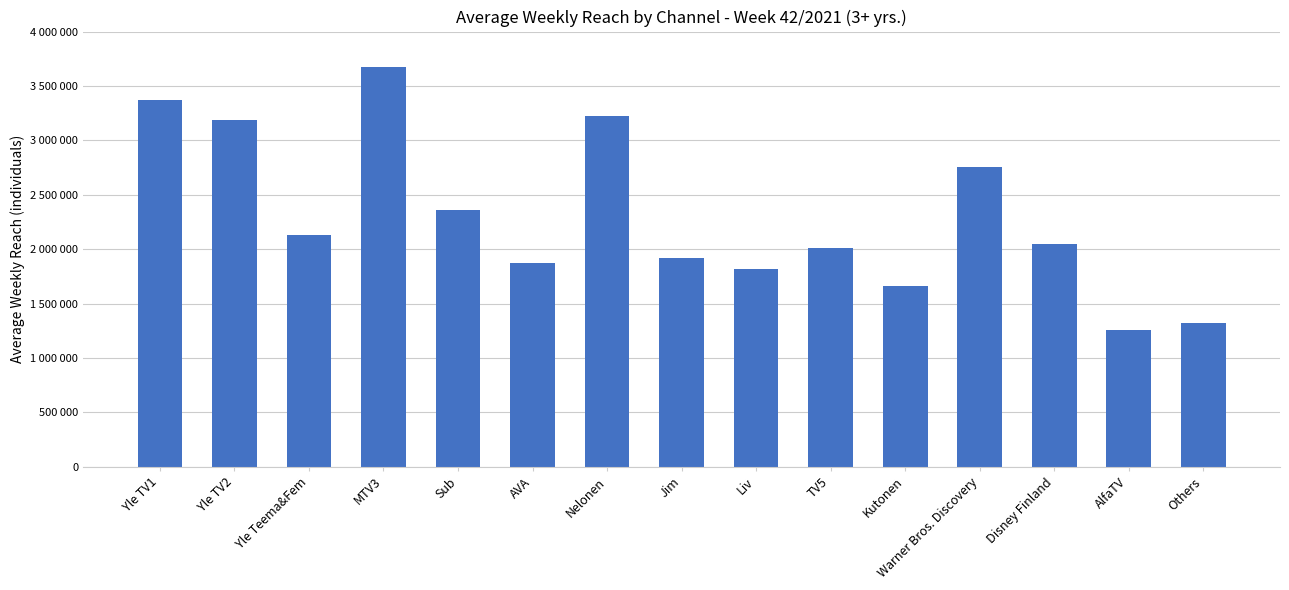

What is the change in value from Yle TV2 to Yle Teema&Fem?

-1063000